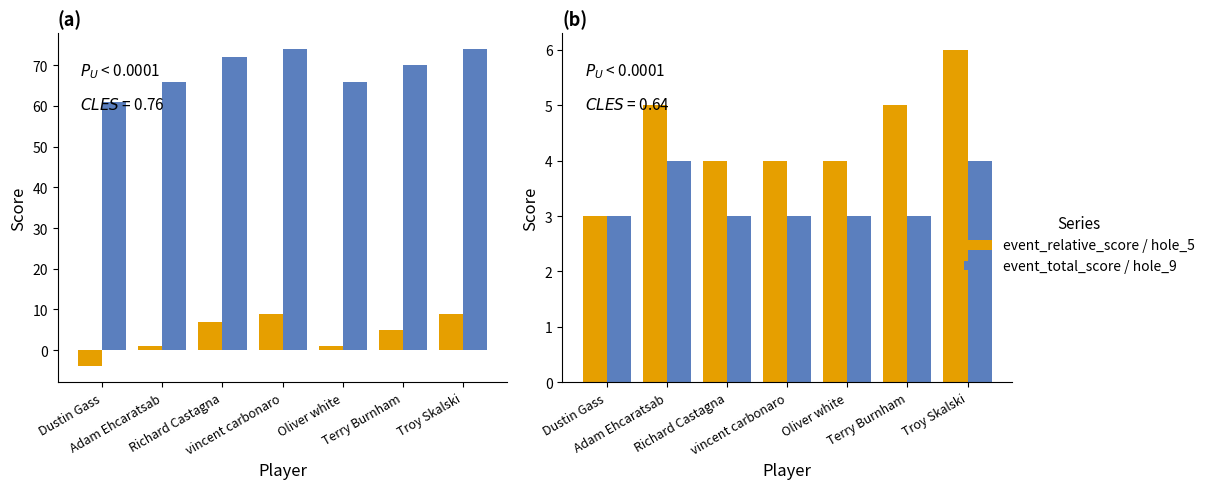

Is it true that event_total_score equals 44 at Richard Castagna?

False